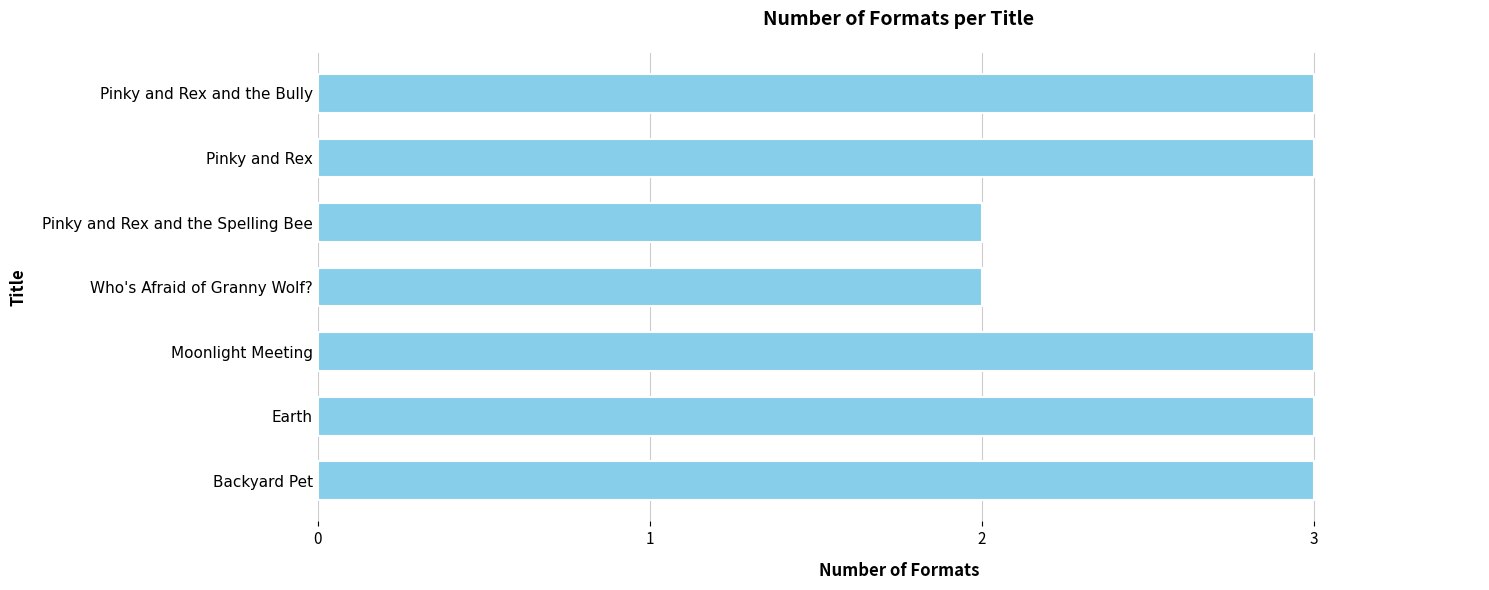

What is the greatest value displayed?

3